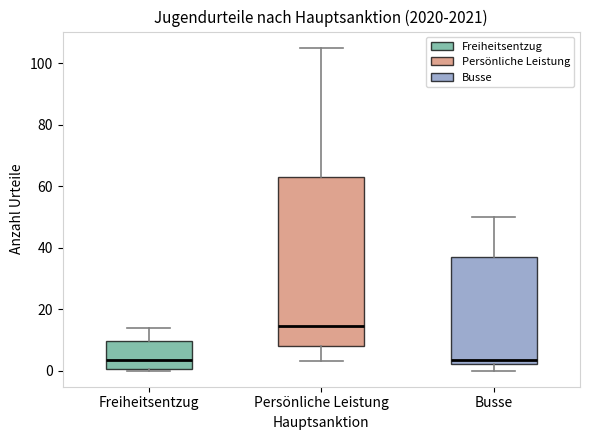

Comparing the boxes themselves (not the whiskers), which one is the tallest?

Persönliche Leistung